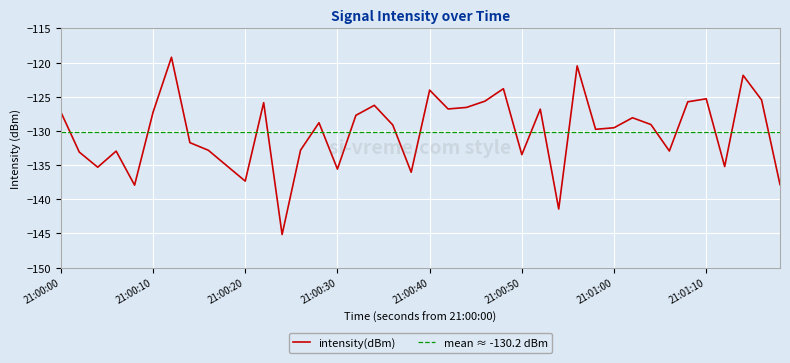

True or false: intensity(dBm) has a value of -135.6 at 21:00:30.

True